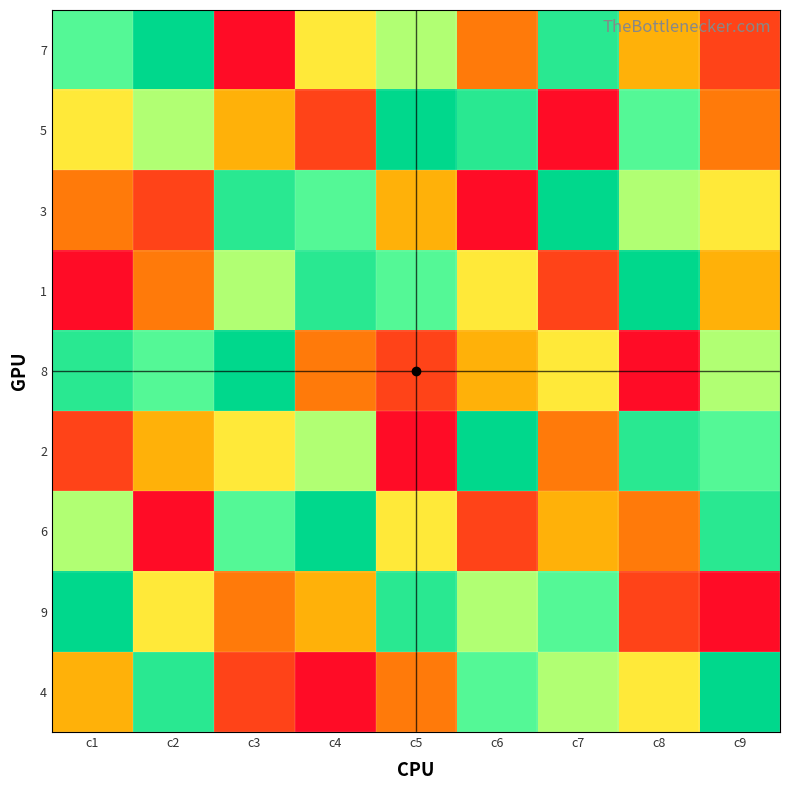

At which category is the sum across all series the highest?

c1